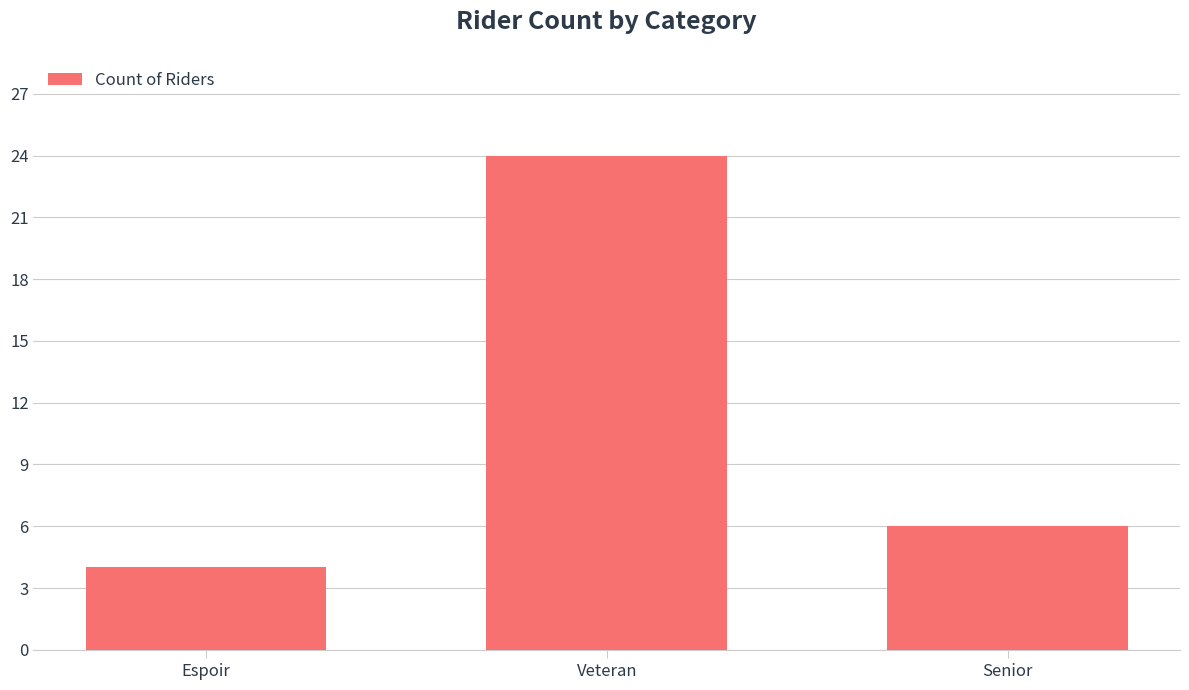

How many categories are shown in the chart?

3